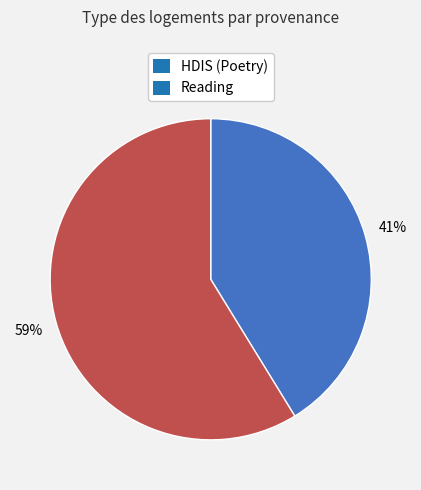

Combined, do Reading and HDIS (Poetry) account for over 50%?

Yes